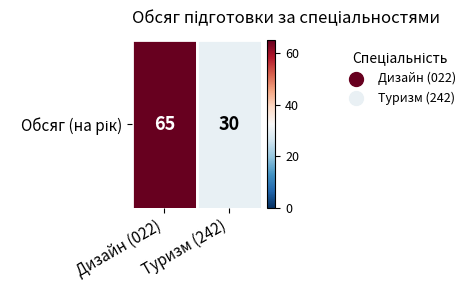

What is the difference between the values at Туризм (242) and Дизайн (022)?

35